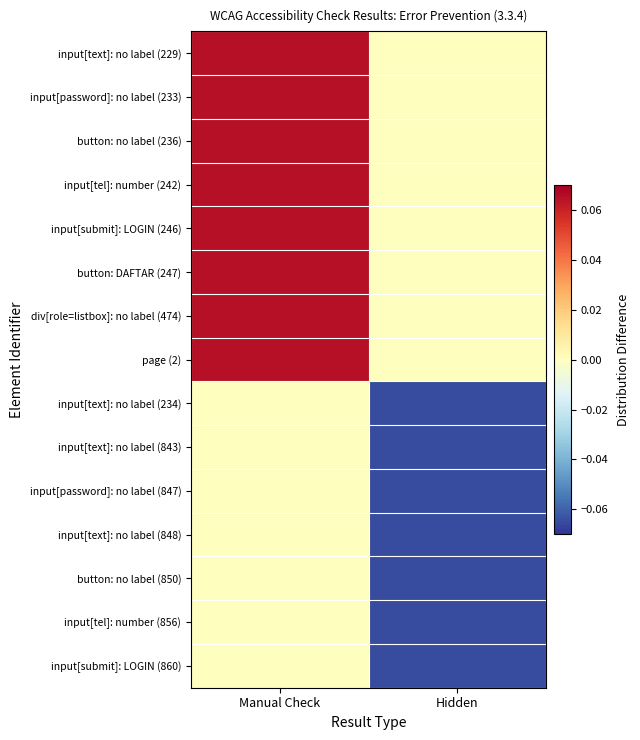

At how many categories does at least one series exceed 0?

1